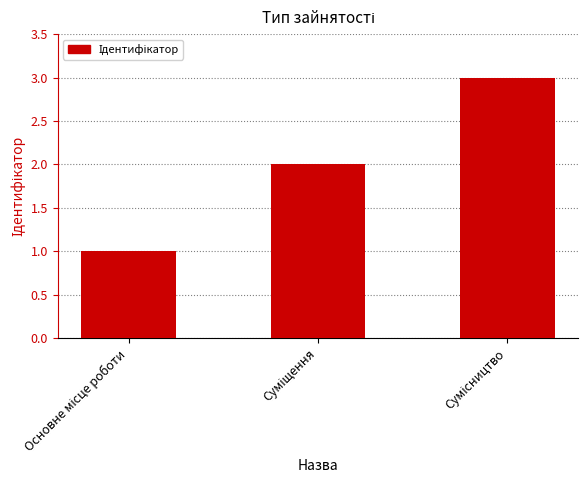

How many bars are there in total?

3